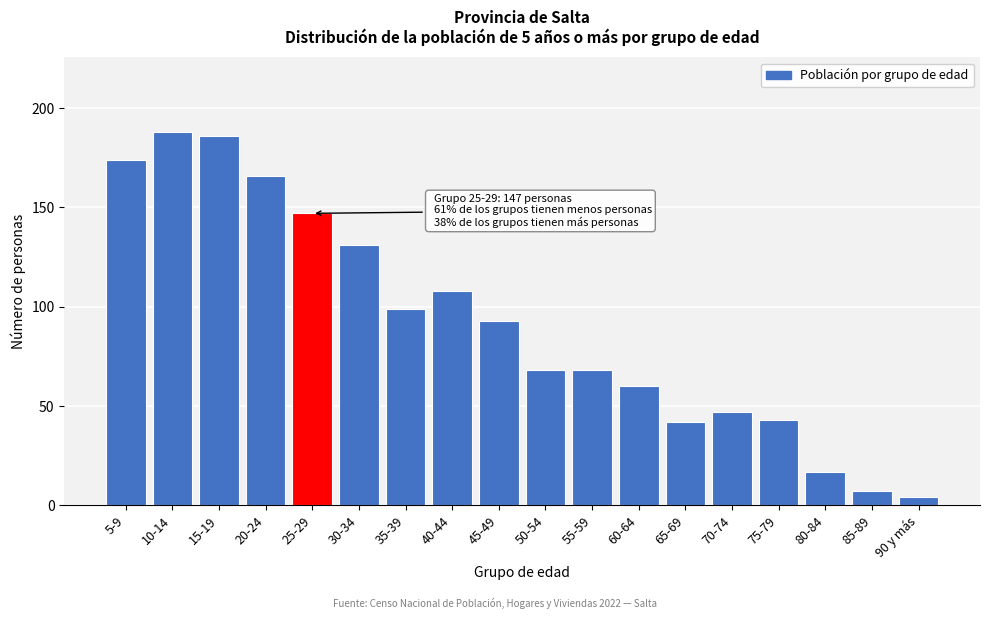

Reading left to right, transcribe all the data shown in this chart.

5-9=174	10-14=188	15-19=186	20-24=166	25-29=147	30-34=131	35-39=99	40-44=108	45-49=93	50-54=68	55-59=68	60-64=60	65-69=42	70-74=47	75-79=43	80-84=17	85-89=7	90 y más=4